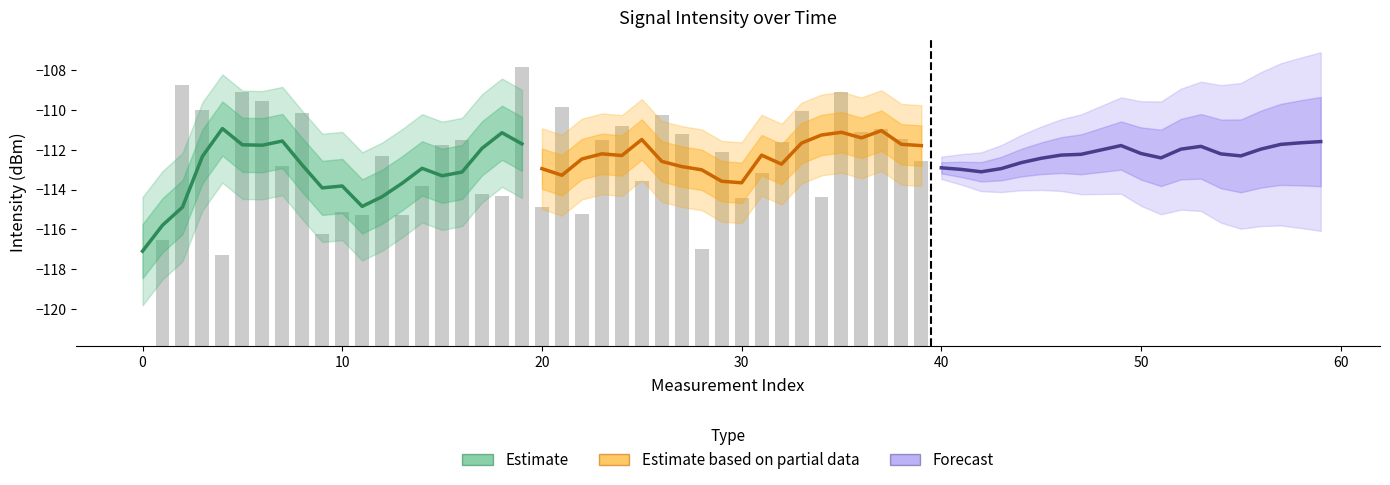

What is the average value of the Forecast series?

-112.3